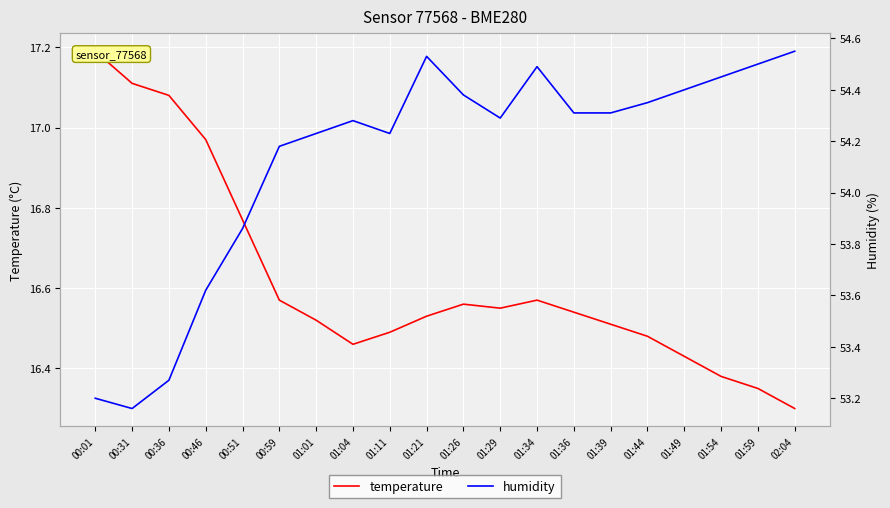

What is the difference between the second highest and minimum values in the humidity series?

1.4